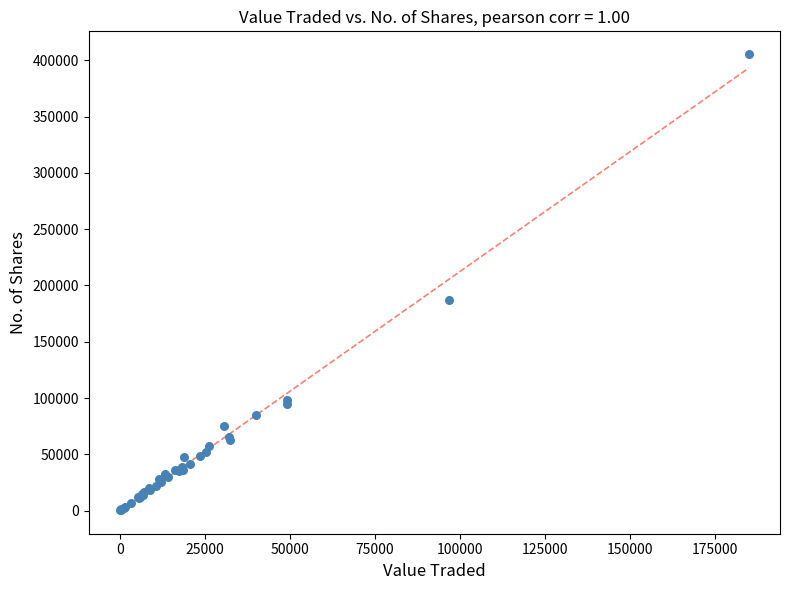

What Y value in the scatter plot is closest to 202890?

187390